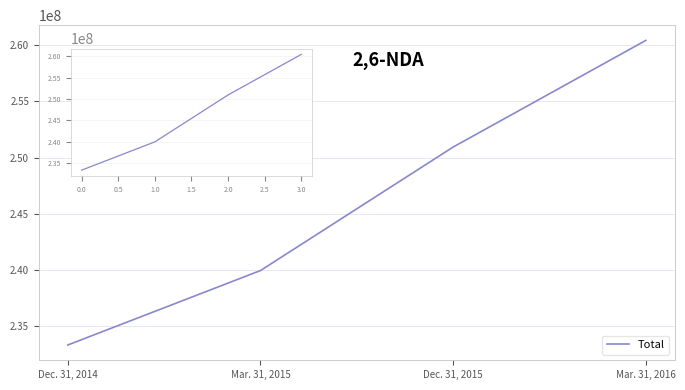

How many values are between 239934000 and 260436000?

3